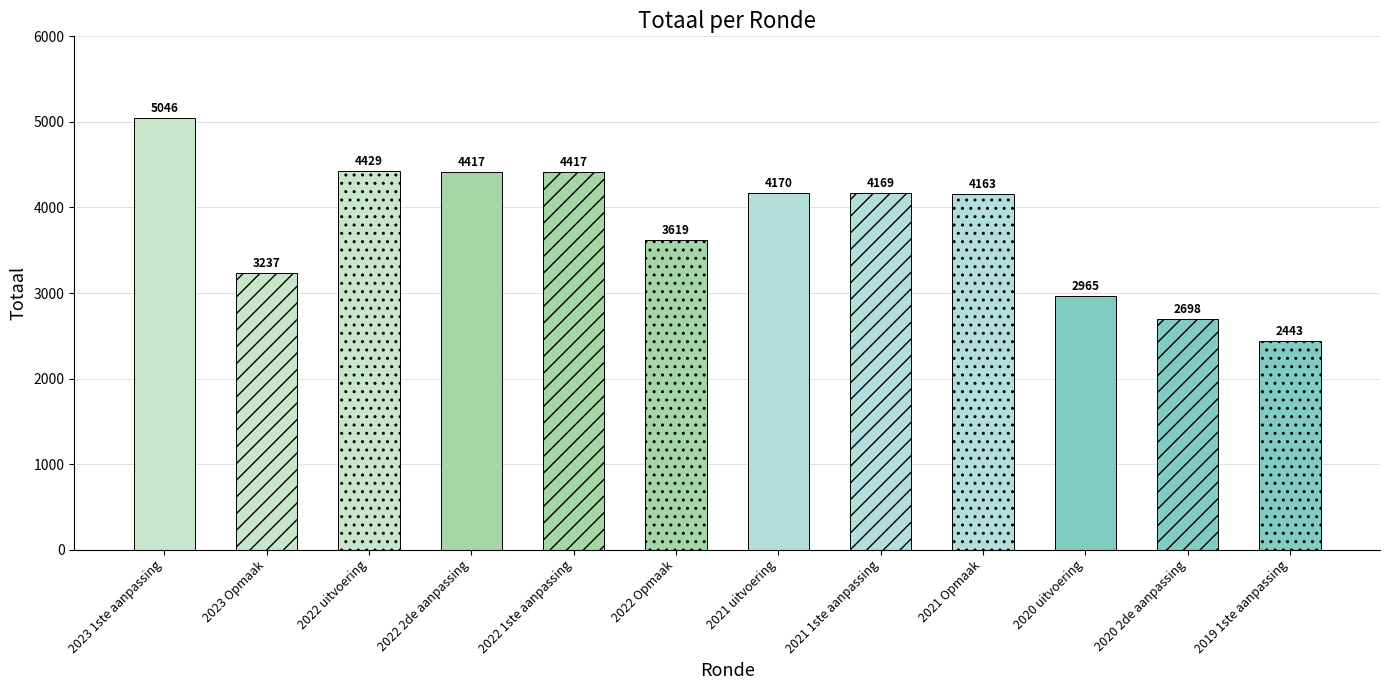

Reading left to right, list all the values displayed in this chart.

5046	3237	4429	4417	4417	3619	4170	4169	4163	2965	2698	2443